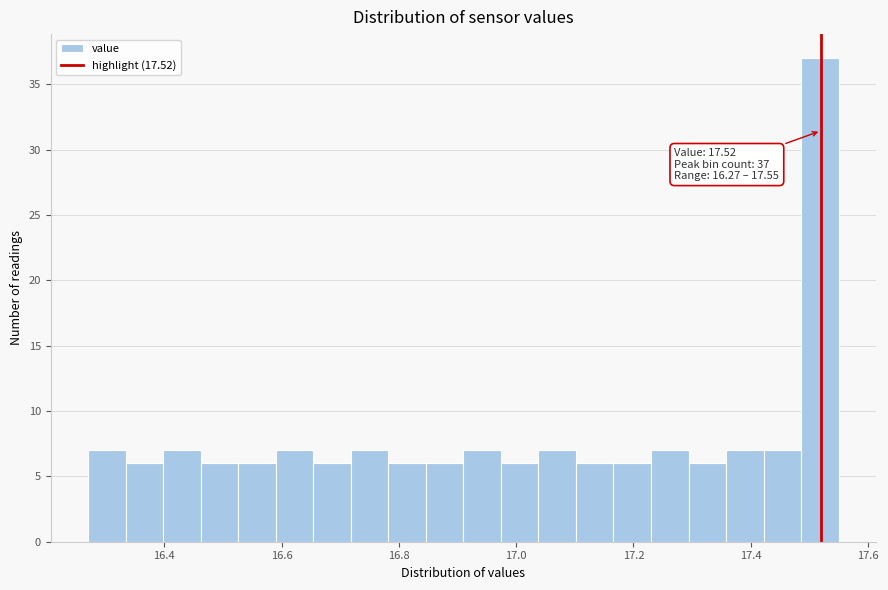

Read against the x-axis, roughly where is the centre of the tallest bar?

17.52